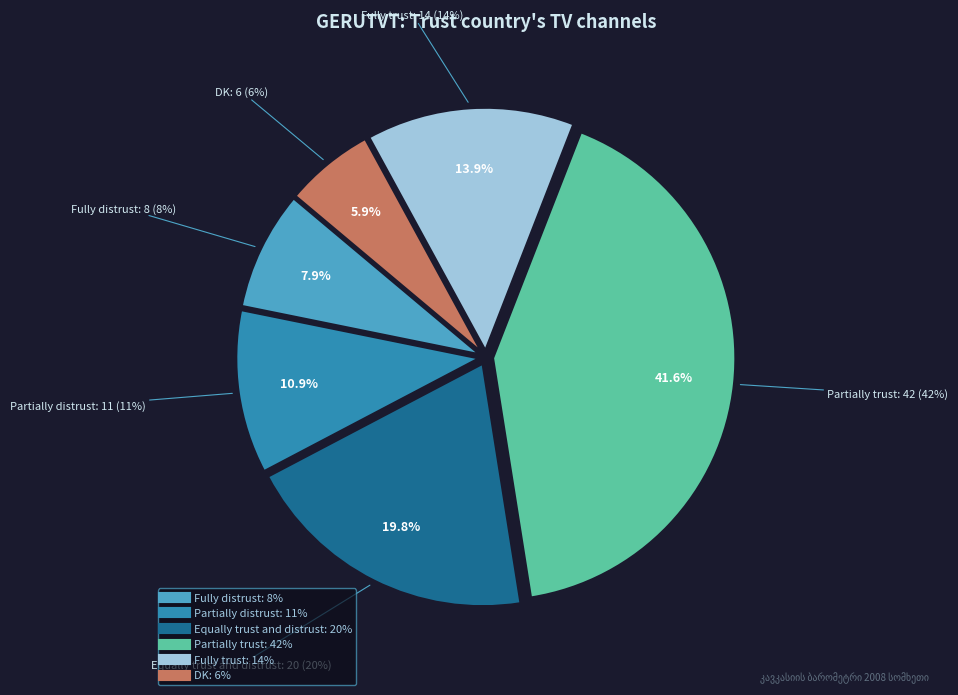

Is the sum of Partially distrust and Fully distrust greater than half?

No